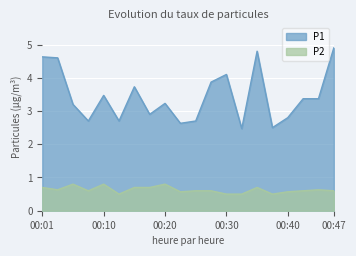

At how many categories does at least one series exceed 2?

20